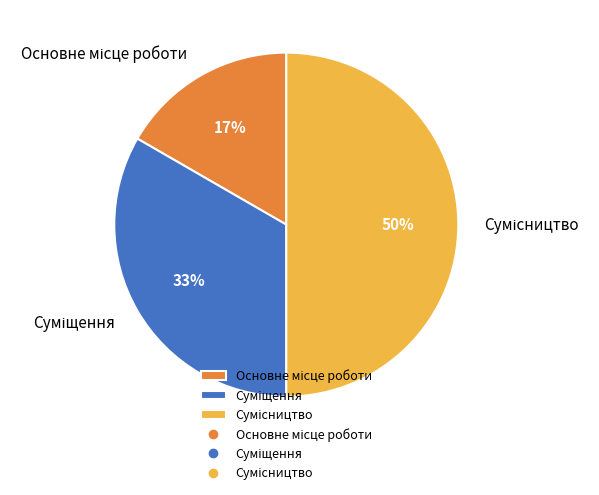

To the nearest percent, what is the average slice percentage?

33%